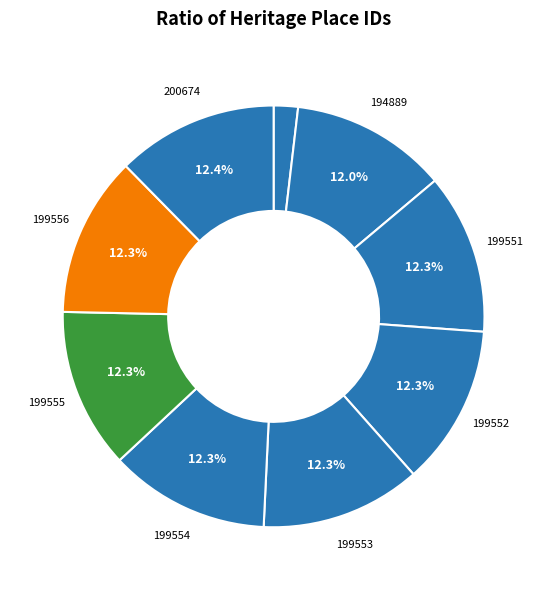

Is there any slice that represents more than half of the pie?

No